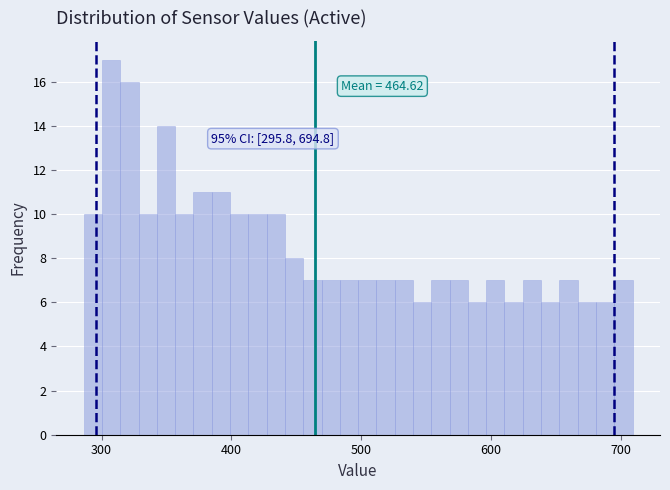

Around what value on the x-axis is the tallest bar? Give the approximate position of its centre, as read against the axis.

310